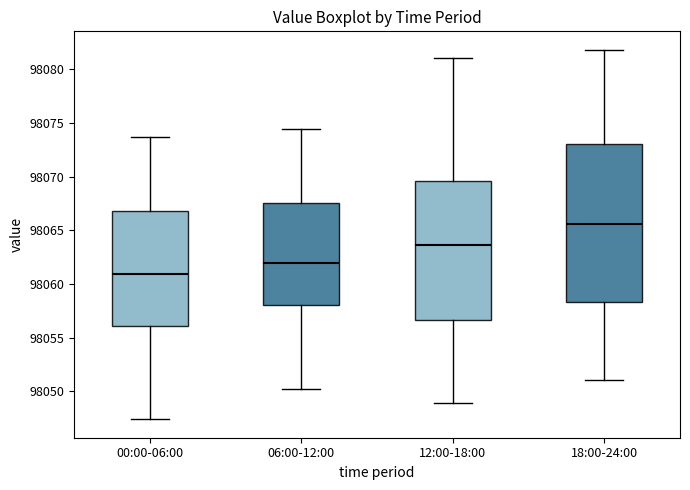

Reading left to right, transcribe this box plot: for each box, give where its median line is, the range the box spans, and where its two whiskers end, as read against the y-axis. The values are not printed on the chart, so give them approximately, as read against the axis.

00:00-06:00: median 98061.0, box 98056.0 to 98067.0, whiskers 98047.5 to 98073.5
06:00-12:00: median 98062.0, box 98058.0 to 98067.5, whiskers 98050.0 to 98074.5
12:00-18:00: median 98063.5, box 98056.5 to 98069.5, whiskers 98049.0 to 98081.0
18:00-24:00: median 98065.5, box 98058.5 to 98073.0, whiskers 98051.0 to 98082.0